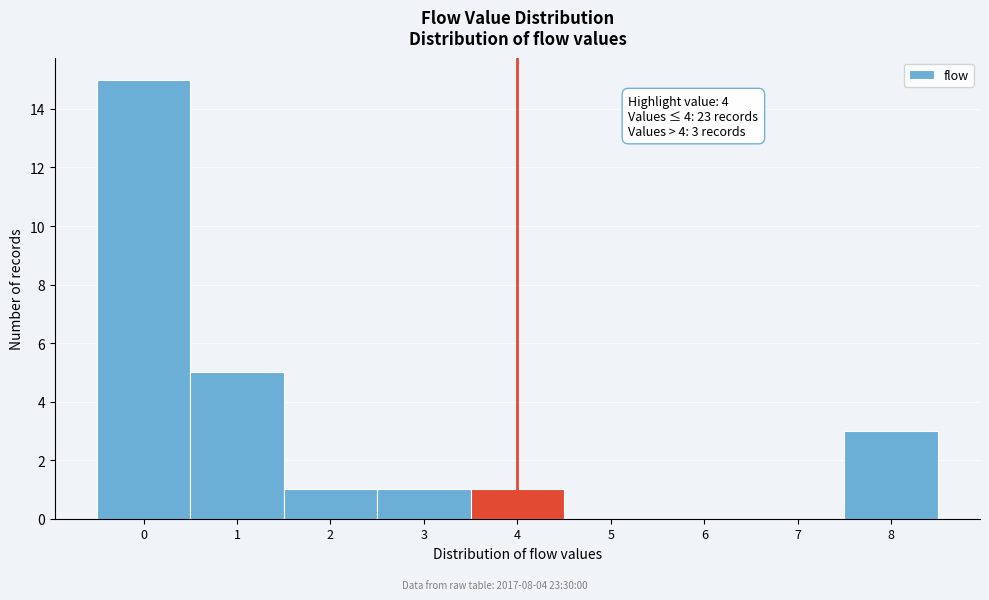

Over which range of the x-axis is the bar tallest?

-0.5 to 0.5